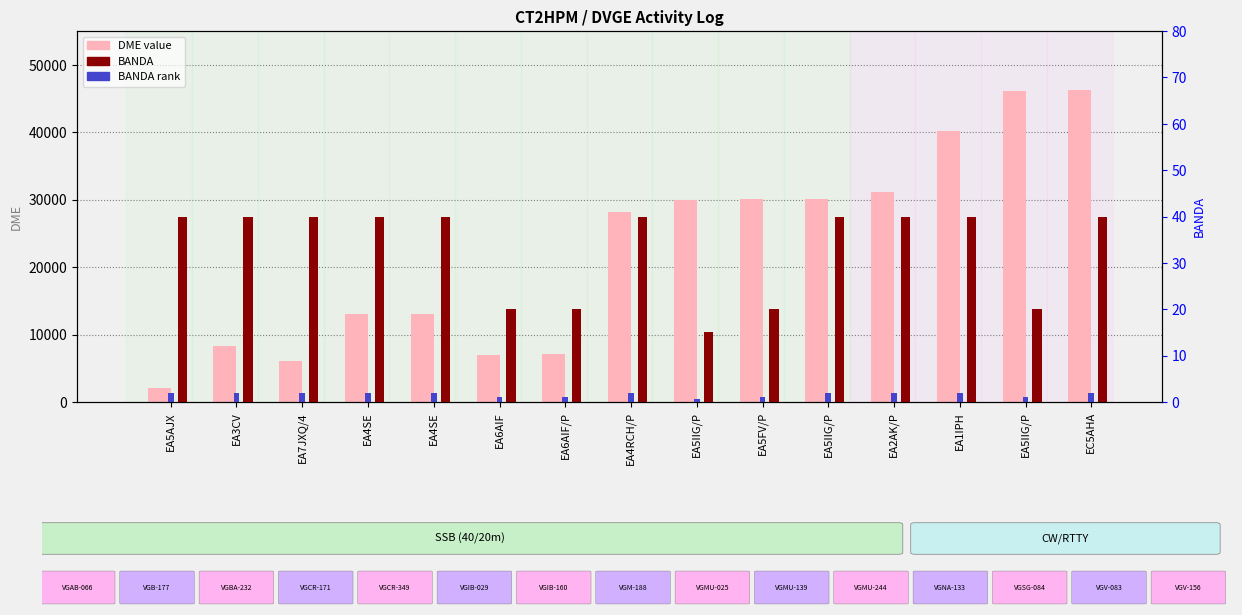

What is the approximate value of BANDA rank at EA2AK/P?

2.0